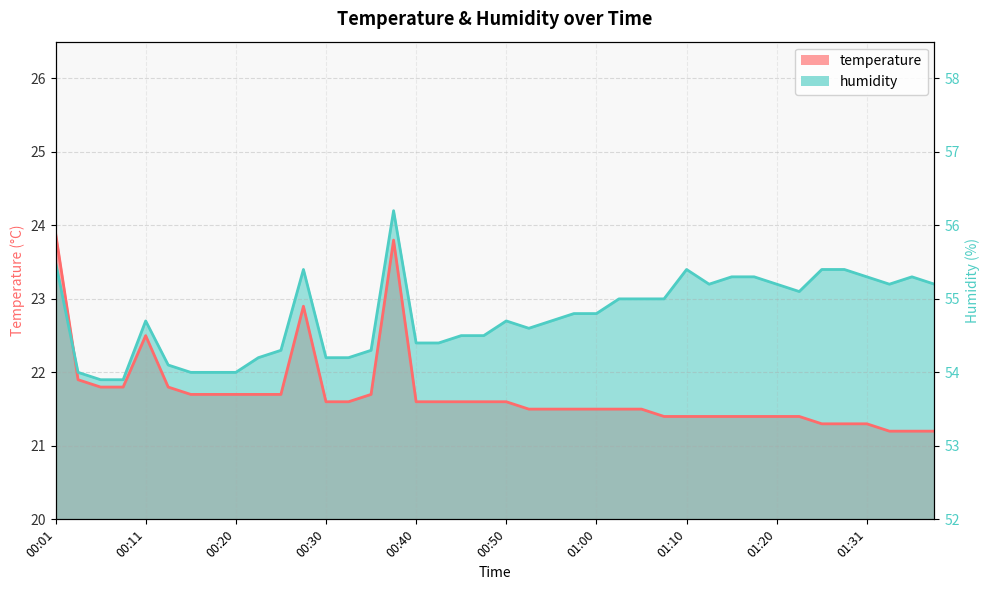

Between 00:28 and 00:33, which is larger?

00:28